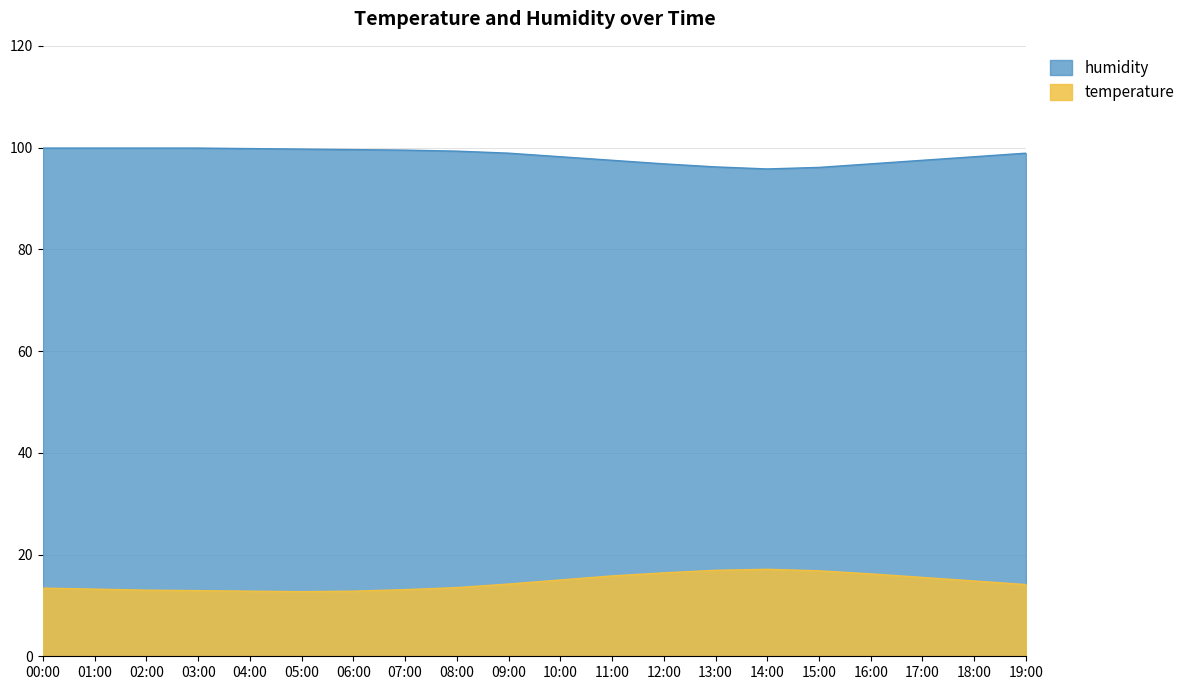

List the series in order of their overall mean, lowest first.

temperature, humidity